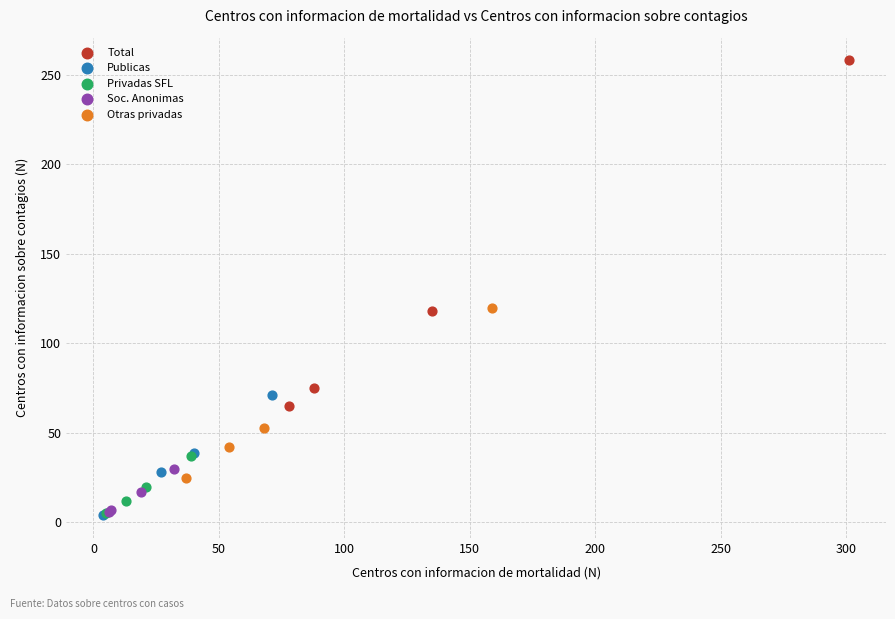

Which series reaches the maximum Y coordinate?

Total